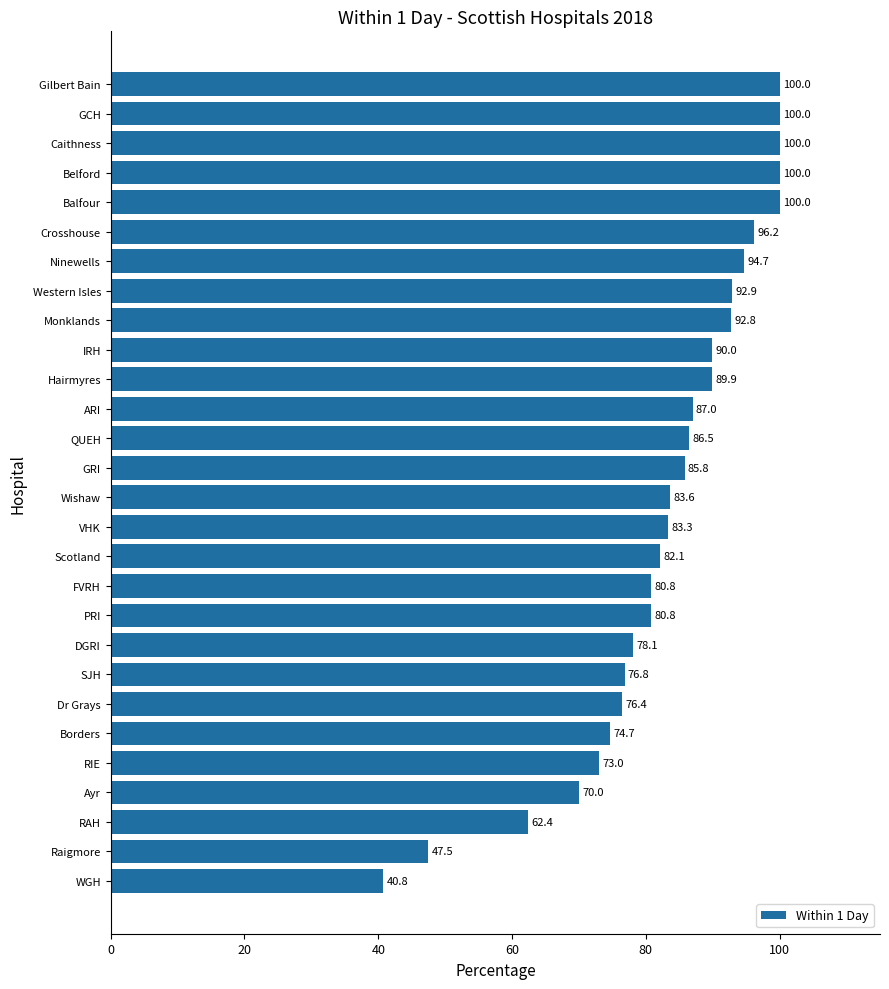

At which label is the value closest to 70?

Ayr